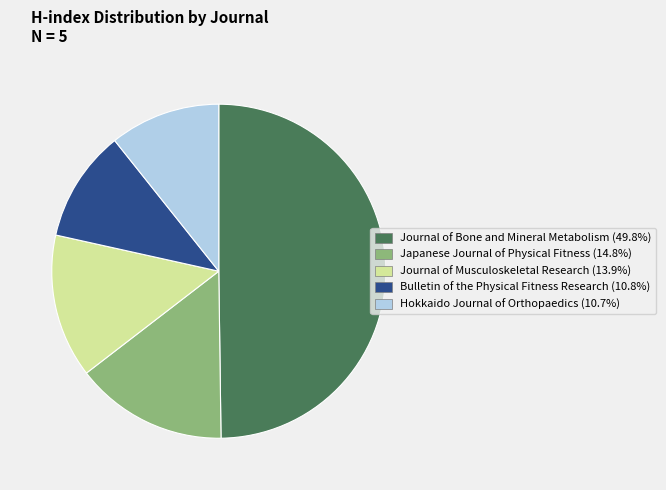

Combined, do Bulletin of the Physical Fitness Research and Hokkaido Journal of Orthopaedics account for over 50%?

No